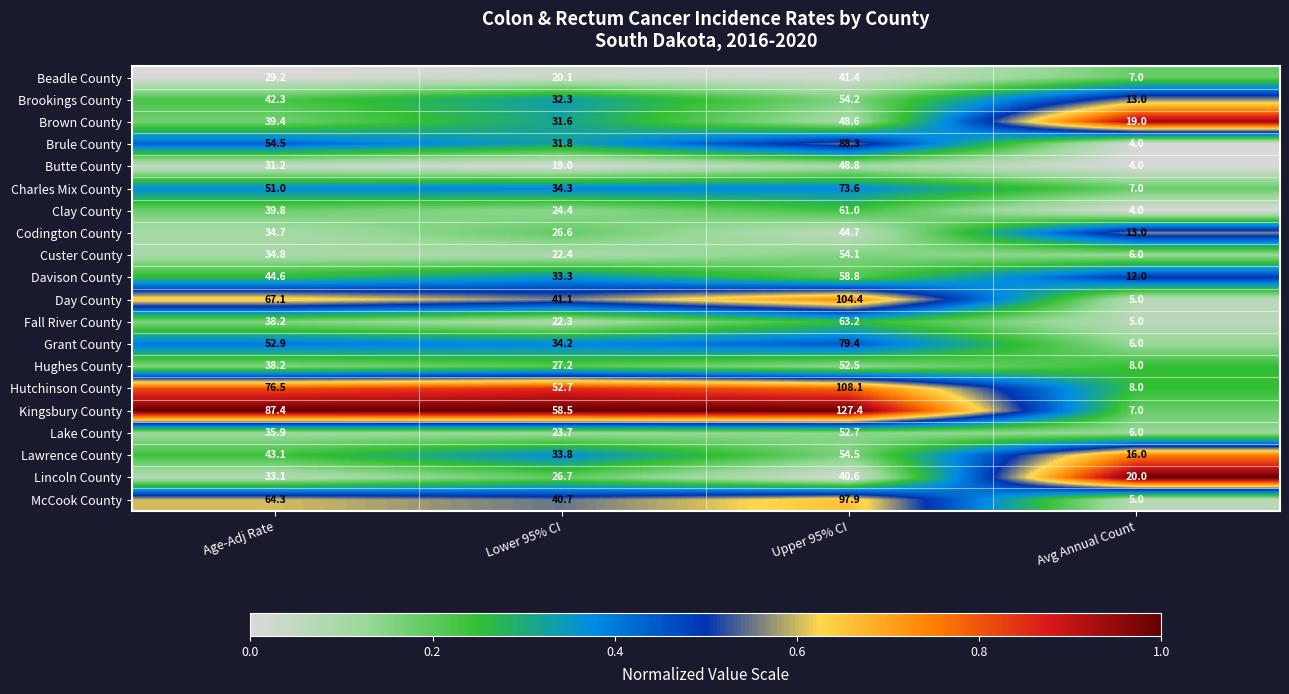

Between Lower 95% CI and Upper 95% CI, which series saw the biggest shift?

Kingsbury County